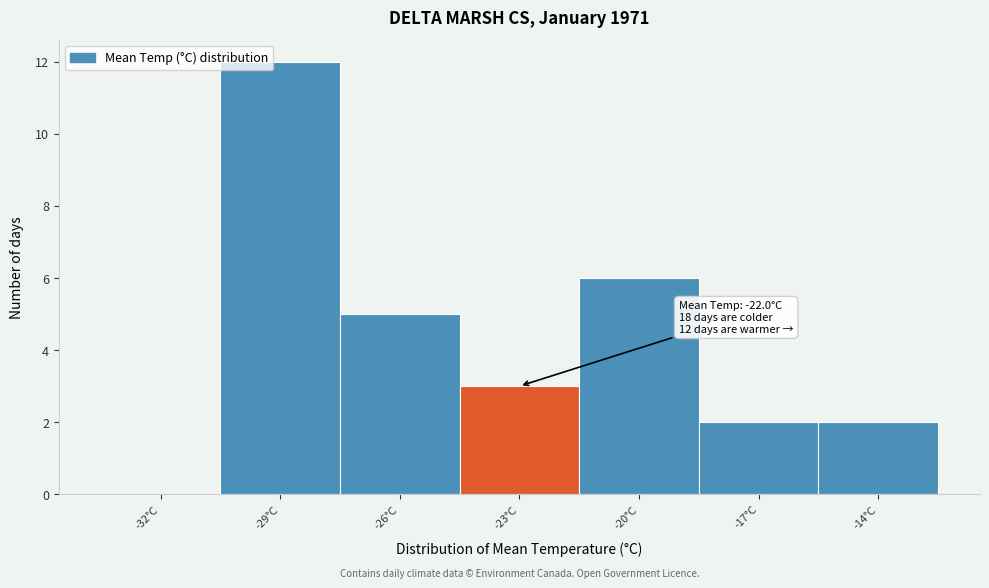

Reading left to right, extract all data points from this chart.

-32°C=0	-29°C=12	-26°C=5	-23°C=3	-20°C=6	-17°C=2	-14°C=2